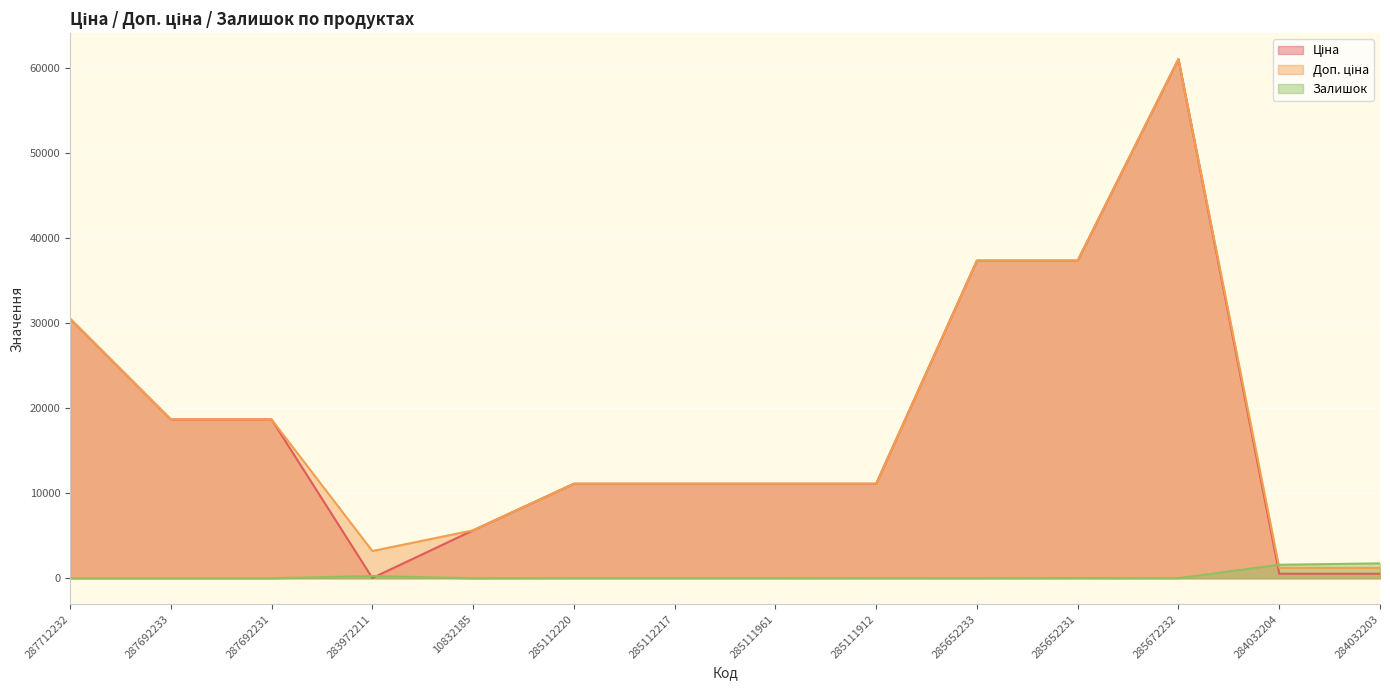

What is the sum of all Ціна values?

254759.2